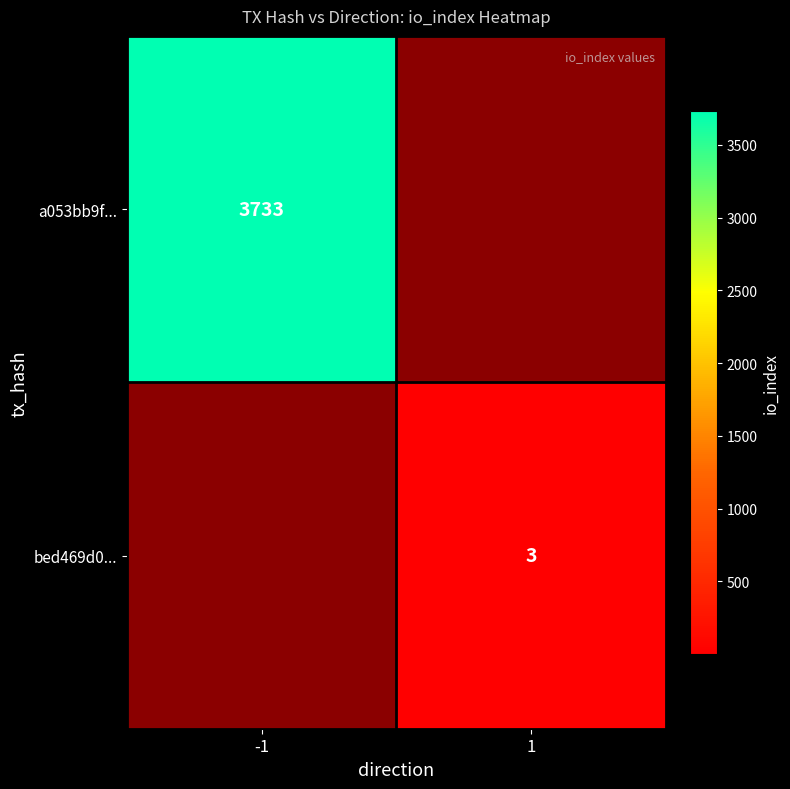

The value of a053bb9f... at -1 is 3733. True or false?

True